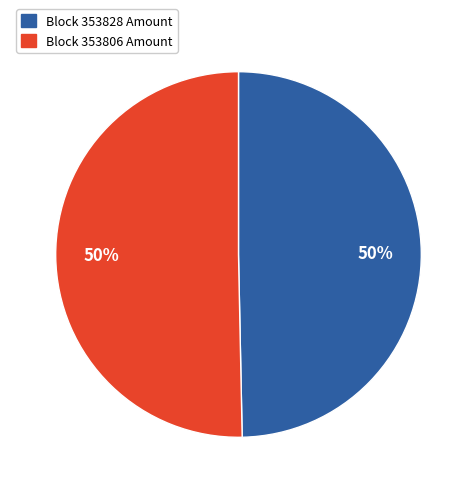

How many slices are in this pie chart?

2